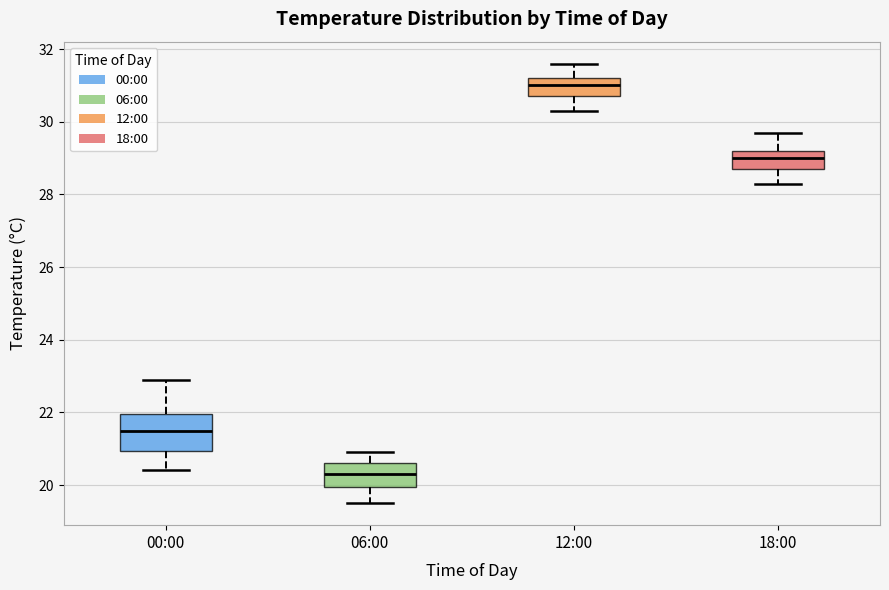

Where does the median line of the box for 18:00 sit on the y-axis? The values are not printed on the chart, so give them approximately, as read against the axis.

29.0